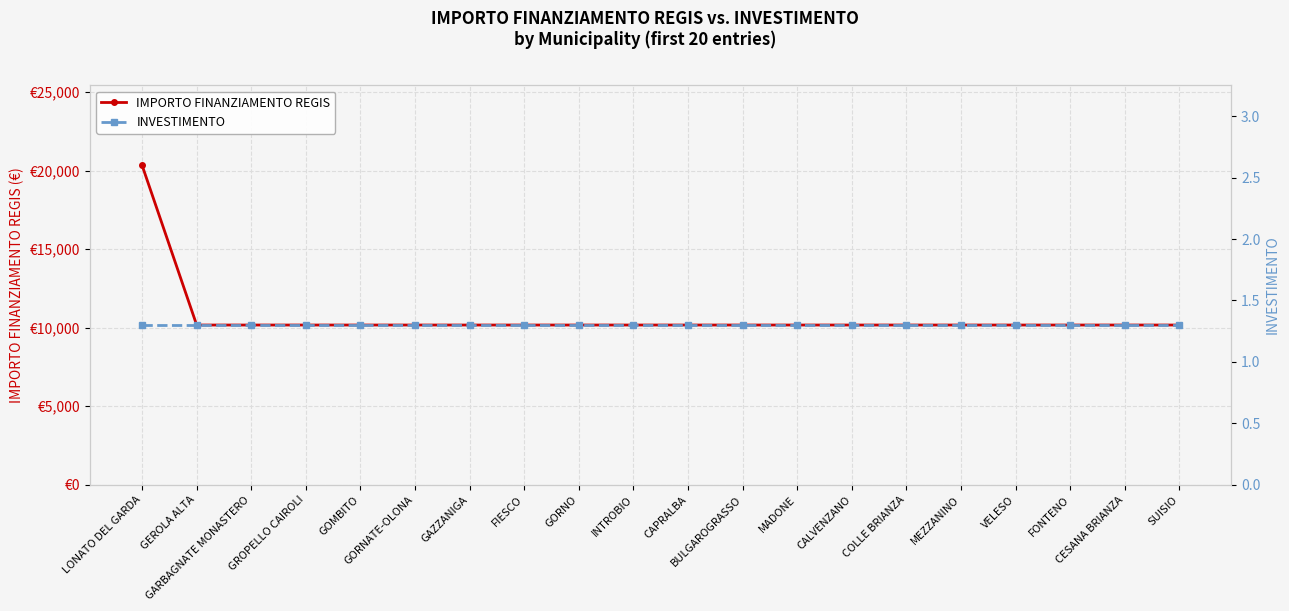

True or false: INVESTIMENTO and IMPORTO FINANZIAMENTO REGIS cross at least once.

False